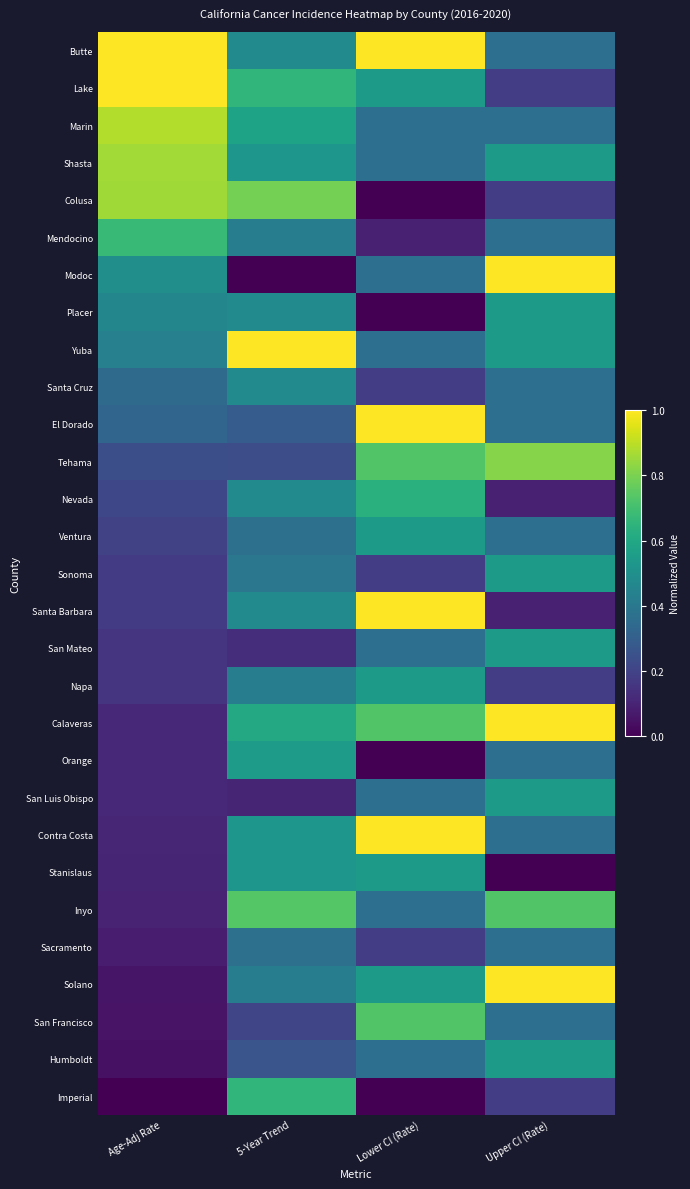

Reading left to right, what are all the values shown in this chart?

Butte: Age-Adj Rate=1.0	5-Year Trend=0.5	Lower CI (Rate)=1.0	Upper CI (Rate)=0.4
Lake: Age-Adj Rate=1.0	5-Year Trend=0.7	Lower CI (Rate)=0.5	Upper CI (Rate)=0.2
Marin: Age-Adj Rate=0.9	5-Year Trend=0.6	Lower CI (Rate)=0.4	Upper CI (Rate)=0.4
Shasta: Age-Adj Rate=0.9	5-Year Trend=0.5	Lower CI (Rate)=0.4	Upper CI (Rate)=0.5
Colusa: Age-Adj Rate=0.9	5-Year Trend=0.8	Lower CI (Rate)=0.0	Upper CI (Rate)=0.2
Mendocino: Age-Adj Rate=0.7	5-Year Trend=0.4	Lower CI (Rate)=0.1	Upper CI (Rate)=0.4
Modoc: Age-Adj Rate=0.5	5-Year Trend=0.0	Lower CI (Rate)=0.4	Upper CI (Rate)=1.0
Placer: Age-Adj Rate=0.5	5-Year Trend=0.5	Lower CI (Rate)=0.0	Upper CI (Rate)=0.5
Yuba: Age-Adj Rate=0.4	5-Year Trend=1.0	Lower CI (Rate)=0.4	Upper CI (Rate)=0.5
Santa Cruz: Age-Adj Rate=0.3	5-Year Trend=0.5	Lower CI (Rate)=0.2	Upper CI (Rate)=0.4
El Dorado: Age-Adj Rate=0.3	5-Year Trend=0.3	Lower CI (Rate)=1.0	Upper CI (Rate)=0.4
Tehama: Age-Adj Rate=0.2	5-Year Trend=0.2	Lower CI (Rate)=0.7	Upper CI (Rate)=0.8
Nevada: Age-Adj Rate=0.2	5-Year Trend=0.5	Lower CI (Rate)=0.6	Upper CI (Rate)=0.1
Ventura: Age-Adj Rate=0.2	5-Year Trend=0.4	Lower CI (Rate)=0.5	Upper CI (Rate)=0.4
Sonoma: Age-Adj Rate=0.2	5-Year Trend=0.4	Lower CI (Rate)=0.2	Upper CI (Rate)=0.5
Santa Barbara: Age-Adj Rate=0.2	5-Year Trend=0.5	Lower CI (Rate)=1.0	Upper CI (Rate)=0.1
San Mateo: Age-Adj Rate=0.2	5-Year Trend=0.1	Lower CI (Rate)=0.4	Upper CI (Rate)=0.5
Napa: Age-Adj Rate=0.1	5-Year Trend=0.4	Lower CI (Rate)=0.5	Upper CI (Rate)=0.2
Calaveras: Age-Adj Rate=0.1	5-Year Trend=0.6	Lower CI (Rate)=0.7	Upper CI (Rate)=1.0
Orange: Age-Adj Rate=0.1	5-Year Trend=0.6	Lower CI (Rate)=0.0	Upper CI (Rate)=0.4
San Luis Obispo: Age-Adj Rate=0.1	5-Year Trend=0.1	Lower CI (Rate)=0.4	Upper CI (Rate)=0.5
Contra Costa: Age-Adj Rate=0.1	5-Year Trend=0.5	Lower CI (Rate)=1.0	Upper CI (Rate)=0.4
Stanislaus: Age-Adj Rate=0.1	5-Year Trend=0.5	Lower CI (Rate)=0.5	Upper CI (Rate)=0.0
Inyo: Age-Adj Rate=0.1	5-Year Trend=0.7	Lower CI (Rate)=0.4	Upper CI (Rate)=0.7
Sacramento: Age-Adj Rate=0.1	5-Year Trend=0.4	Lower CI (Rate)=0.2	Upper CI (Rate)=0.4
Solano: Age-Adj Rate=0.1	5-Year Trend=0.4	Lower CI (Rate)=0.5	Upper CI (Rate)=1.0
San Francisco: Age-Adj Rate=0.1	5-Year Trend=0.2	Lower CI (Rate)=0.7	Upper CI (Rate)=0.4
Humboldt: Age-Adj Rate=0.0	5-Year Trend=0.3	Lower CI (Rate)=0.4	Upper CI (Rate)=0.5
Imperial: Age-Adj Rate=0.0	5-Year Trend=0.7	Lower CI (Rate)=0.0	Upper CI (Rate)=0.2